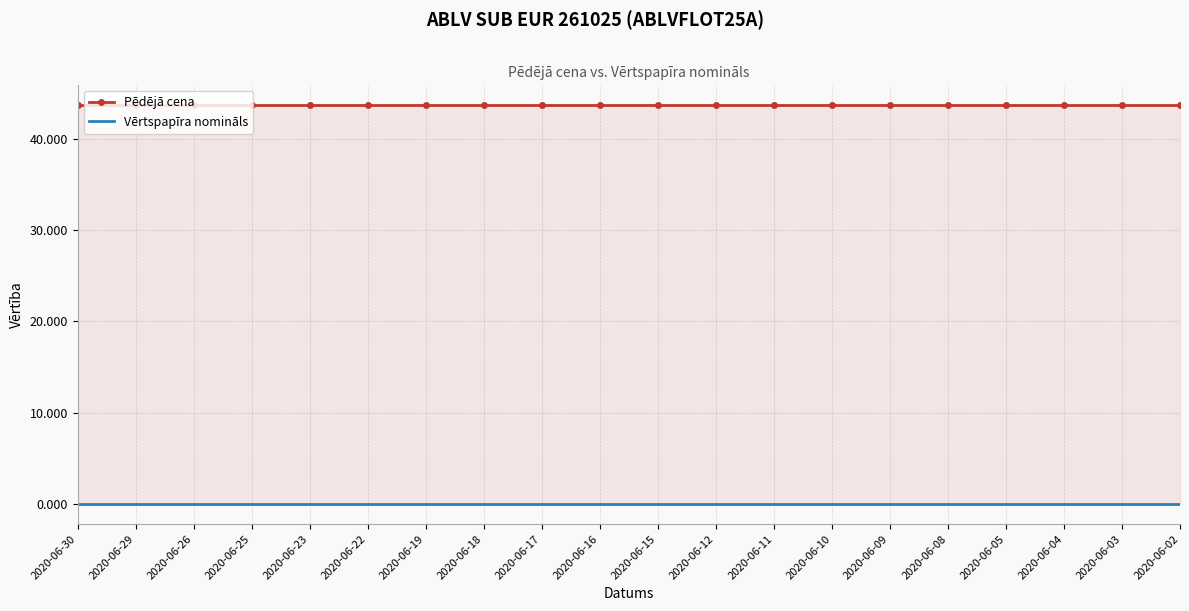

Reading right to left, what are all the values shown in this chart?

Pēdējā cena: 43.7	43.7	43.7	43.7	43.7	43.7	43.7	43.7	43.7	43.7	43.7	43.7	43.7	43.7	43.7	43.7	43.7	43.7	43.7	43.7
Vērtspapīra nomināls: 0.0	0.0	0.0	0.0	0.0	0.0	0.0	0.0	0.0	0.0	0.0	0.0	0.0	0.0	0.0	0.0	0.0	0.0	0.0	0.0